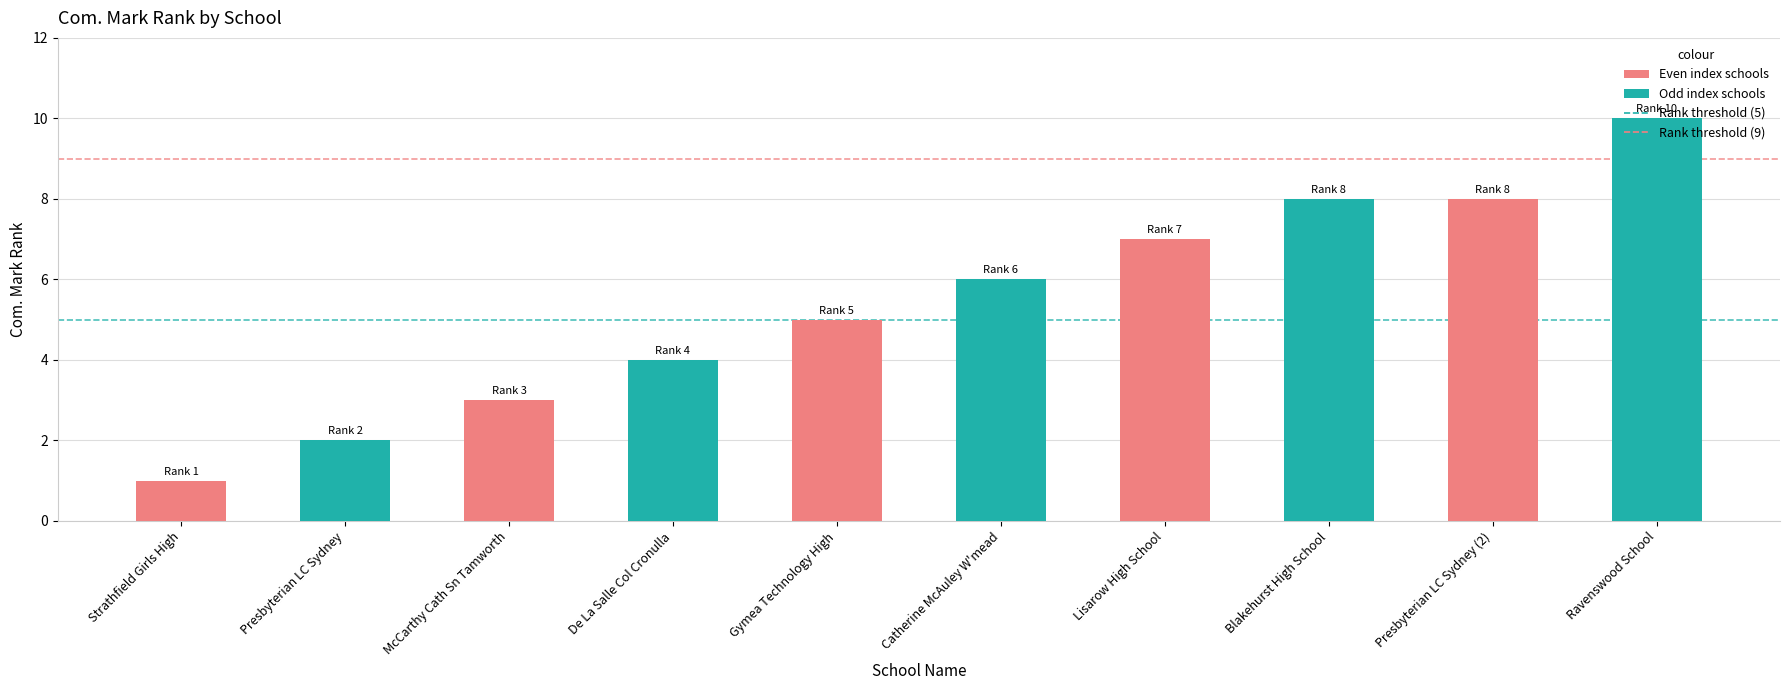

Reading right to left, transcribe all the data shown in this chart.

Ravenswood School=10	Presbyterian LC Sydney (2)=8	Blakehurst High School=8	Lisarow High School=7	Catherine McAuley W'mead=6	Gymea Technology High=5	De La Salle Col Cronulla=4	McCarthy Cath Sn Tamworth=3	Presbyterian LC Sydney=2	Strathfield Girls High=1